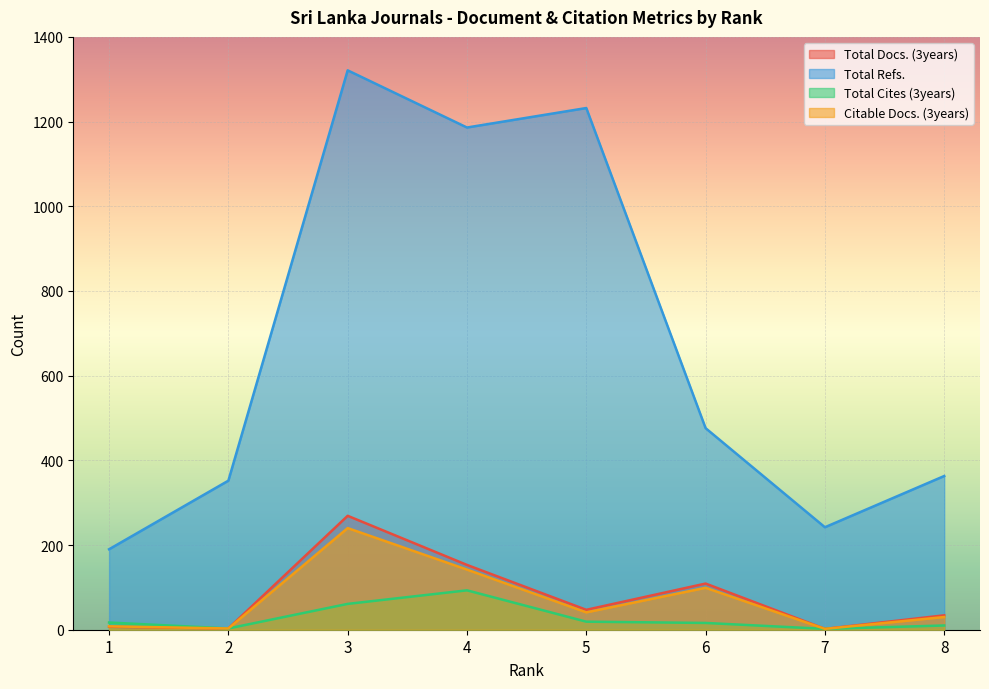

The Total Cites (3years) series shows 1 at 2. True or false?

False